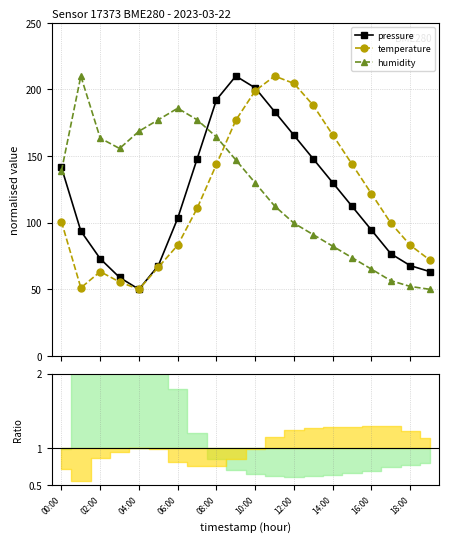

True or false: pressure has more than 2 points higher than both neighbors.

False